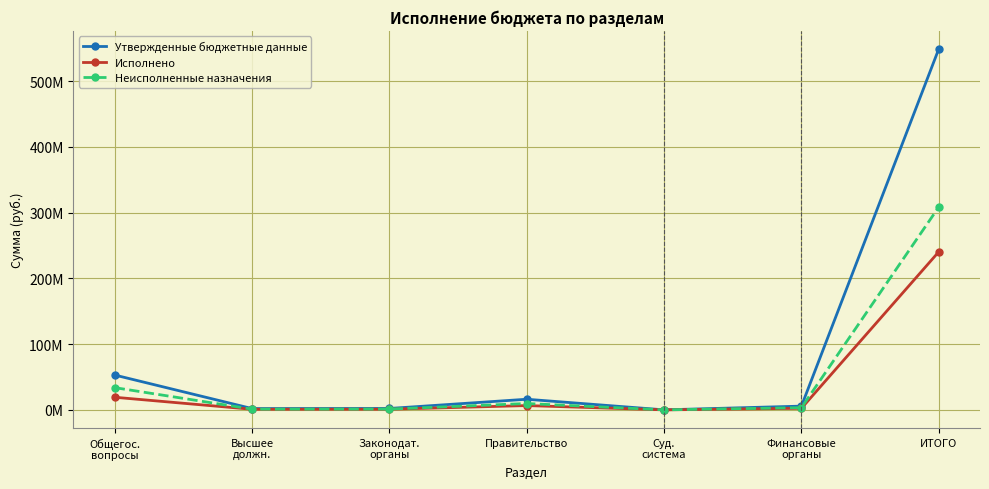

True or false: Неисполненные назначения has a value of 1900.0 at Суд.
система.

True